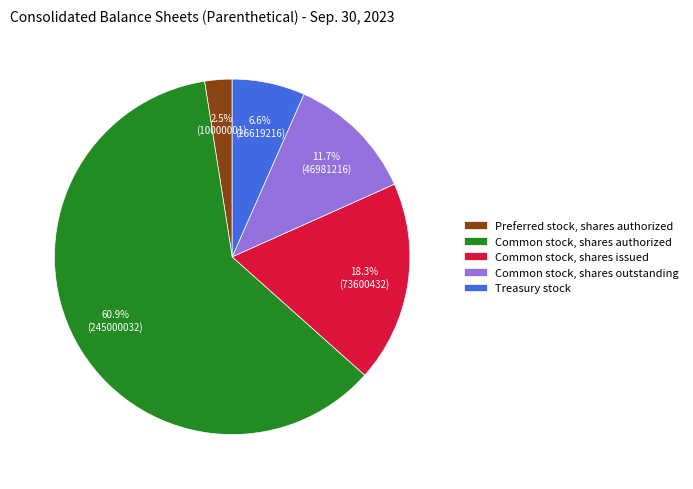

Which category accounts for the majority?

Common stock, shares authorized